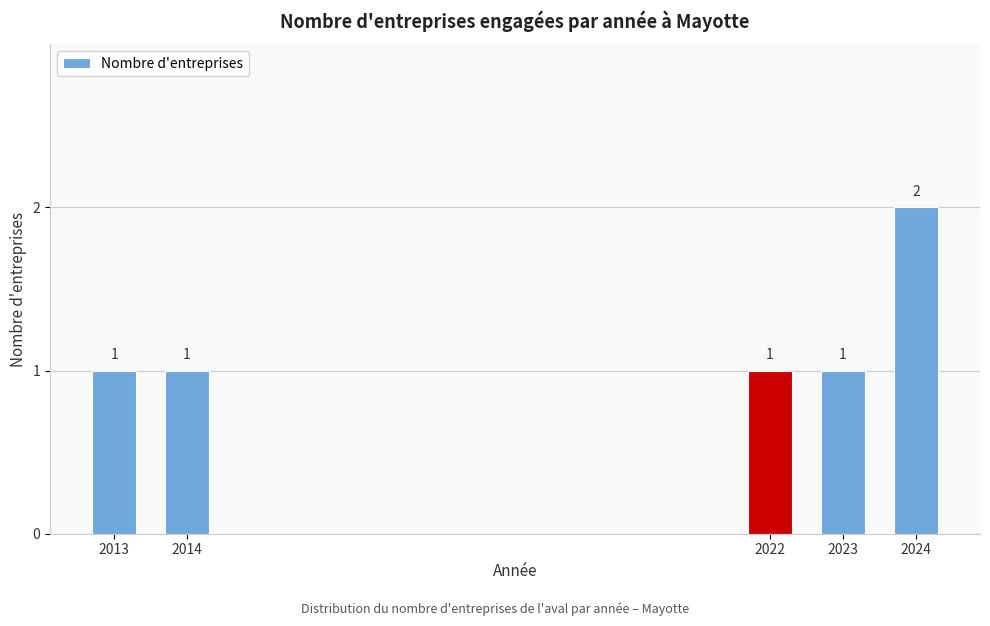

Reading left to right, what are all the values shown in this chart?

1	1	1	1	2